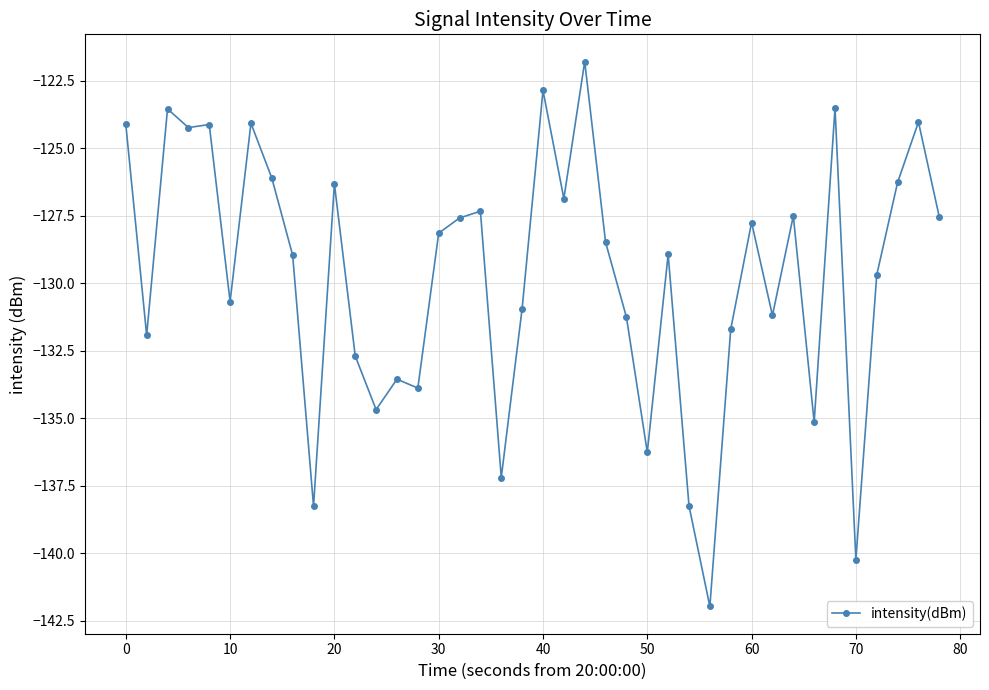

What is the maximum value shown in the chart?

-121.8